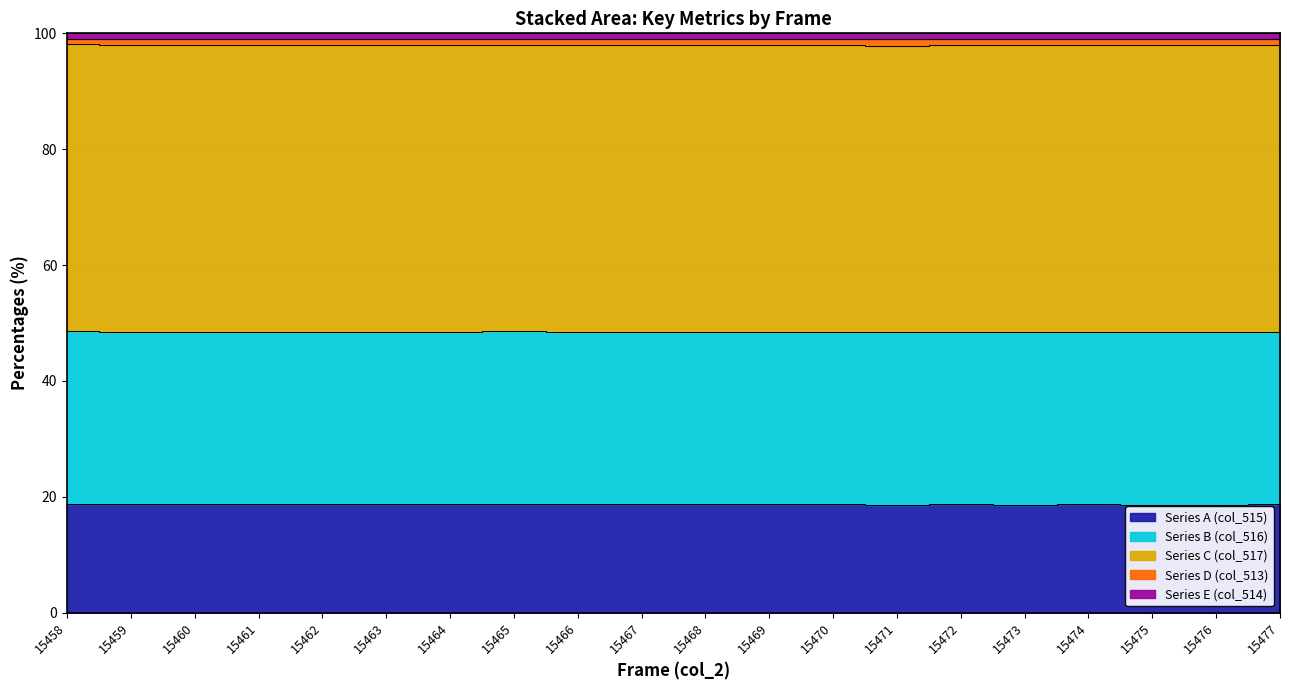

Between 15468 and 15463, which is larger?

15463